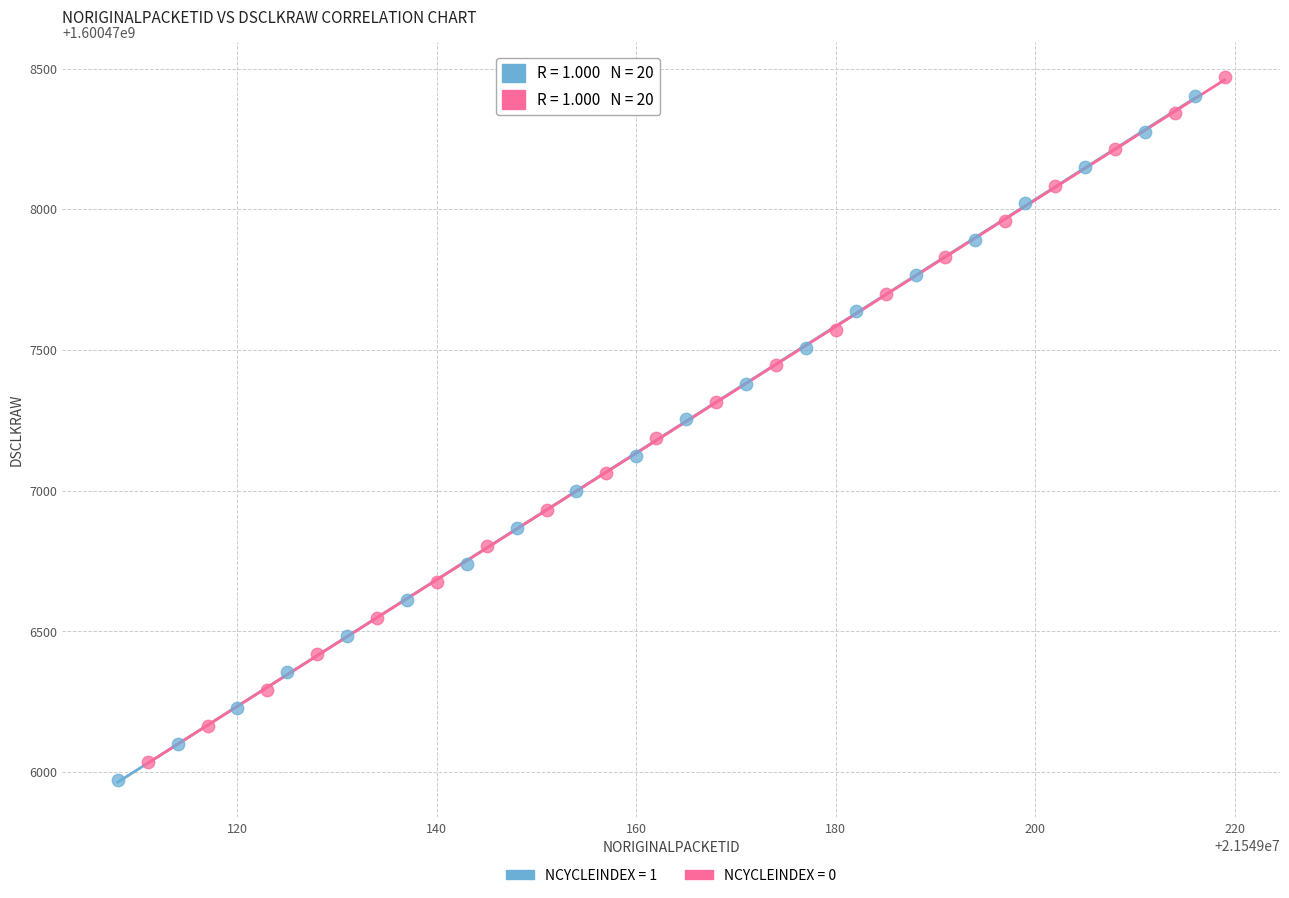

Which series contains the highest Y value?

NCYCLEINDEX = 0